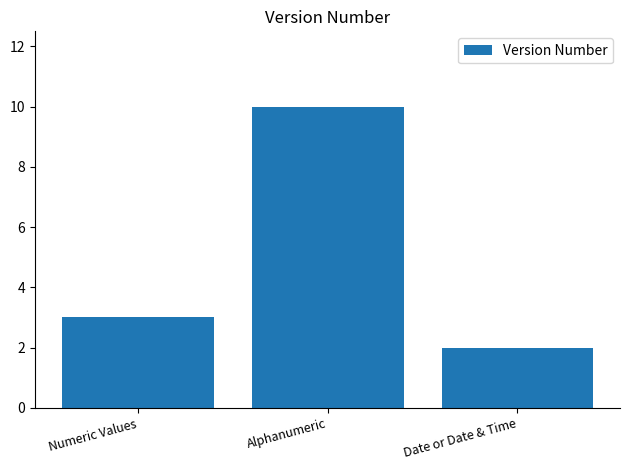

What is the smallest value displayed?

2